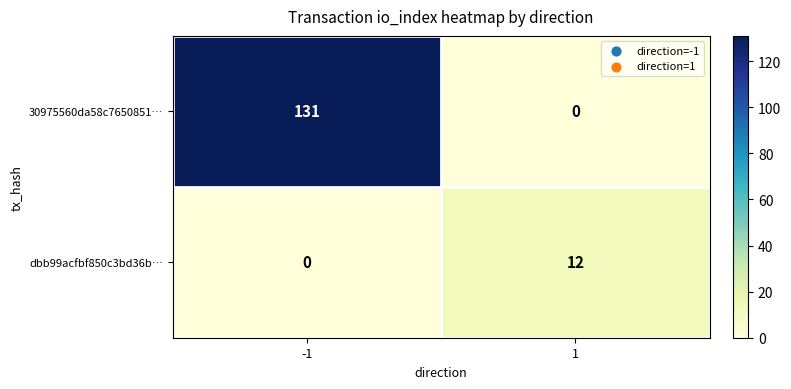

What is the sum of all dbb99acfbf850c3bd36b… values?

12